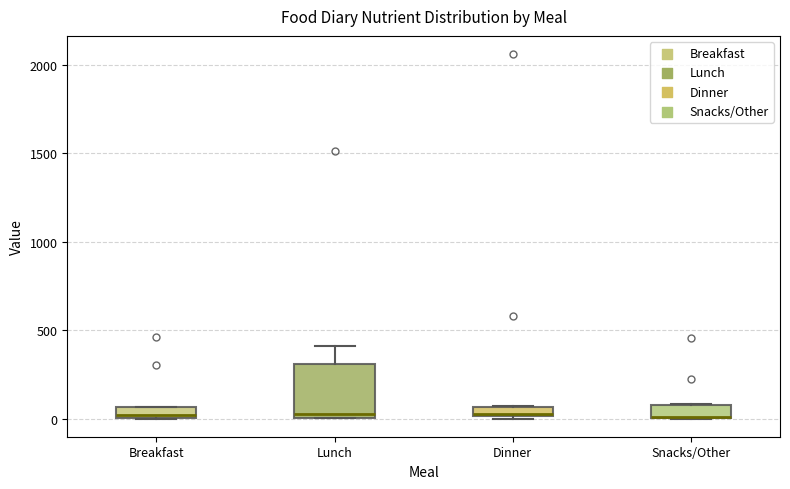

Where is the upper edge of the box for Breakfast on the y-axis? The values are not printed on the chart, so give them approximately, as read against the axis.

50